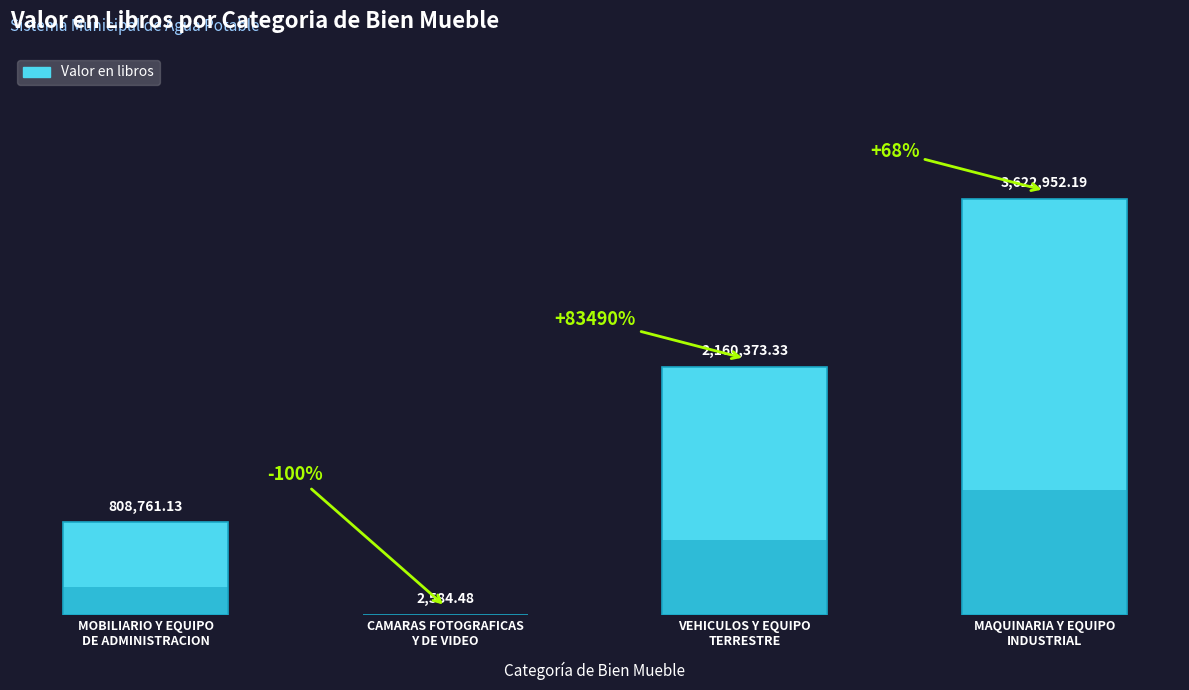

What is the difference between the values at VEHICULOS Y EQUIPO
TERRESTRE and MAQUINARIA Y EQUIPO
INDUSTRIAL?

1462578.9